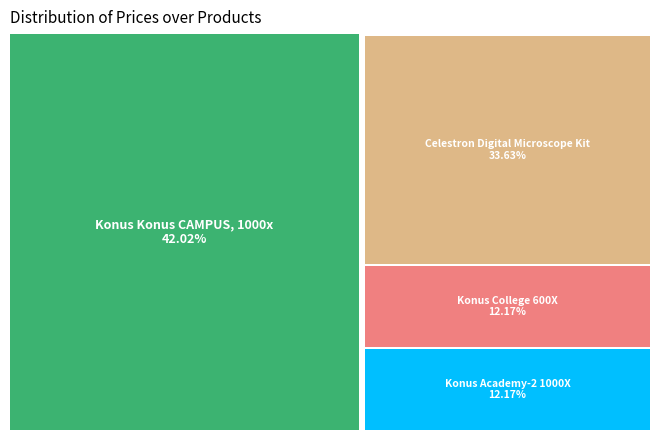

How many segments does this pie chart have?

4